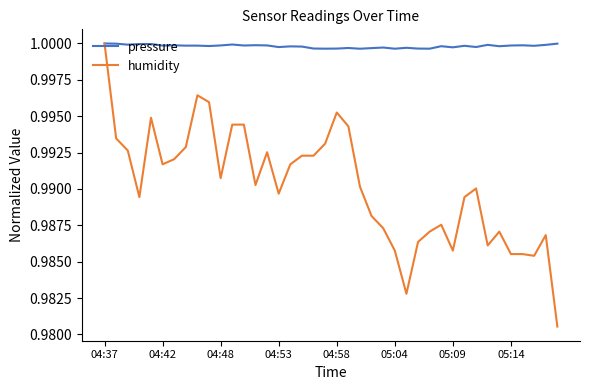

Rank the series by their average value, from highest to lowest.

pressure, humidity